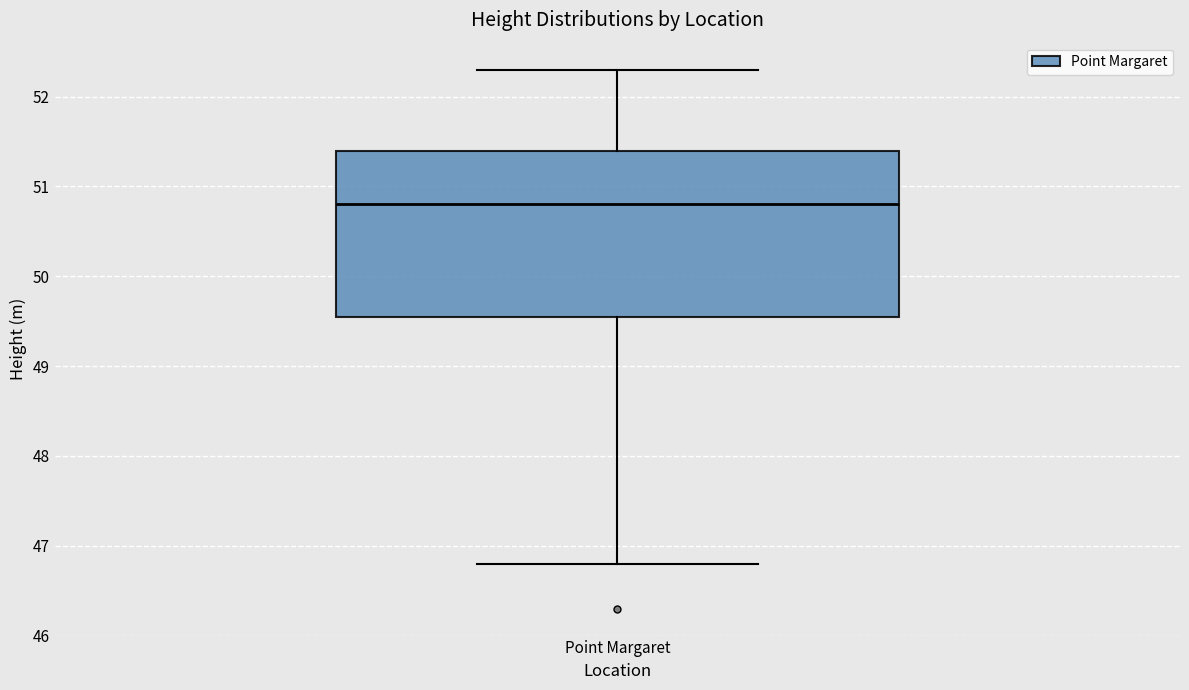

Transcribe this box plot: give where the median line is, the range the box spans, and where the two whiskers end, as read against the y-axis. The values are not printed on the chart, so give them approximately, as read against the axis.

median 50.8, box 49.6 to 51.4, whiskers 46.8 to 52.3